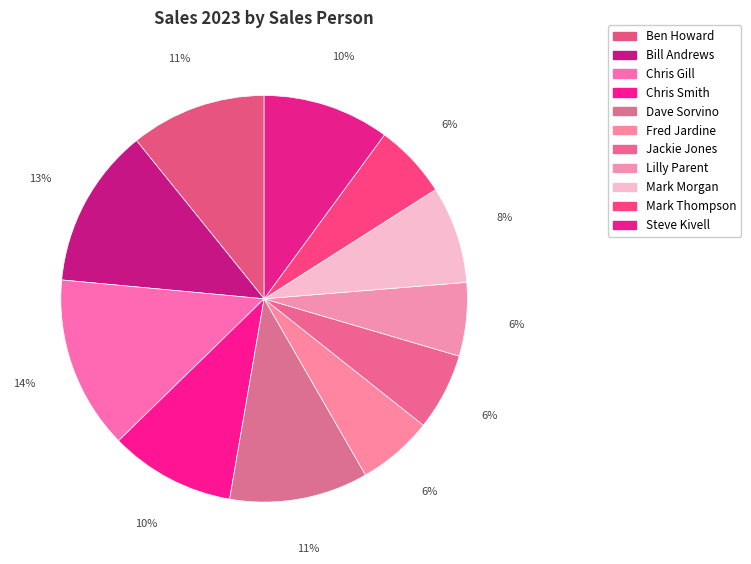

How many slices are in this pie chart?

11